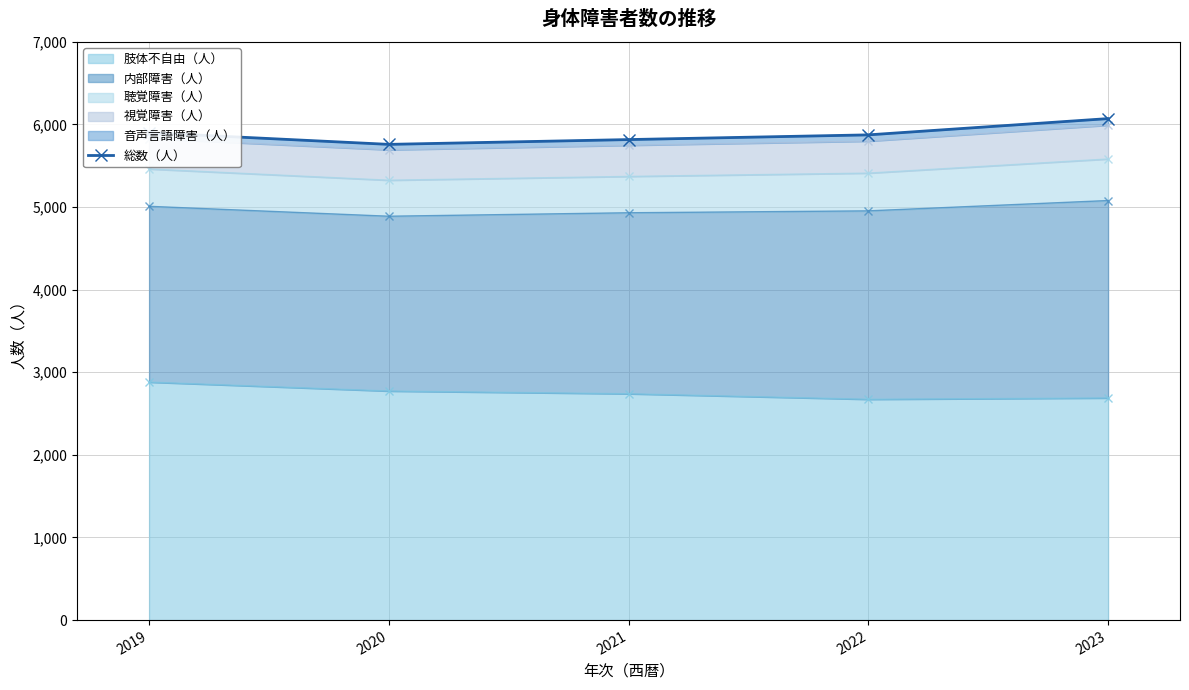

Reading left to right, what are all the values shown in this chart?

2019=5900	2020=5759	2021=5817	2022=5874	2023=6071